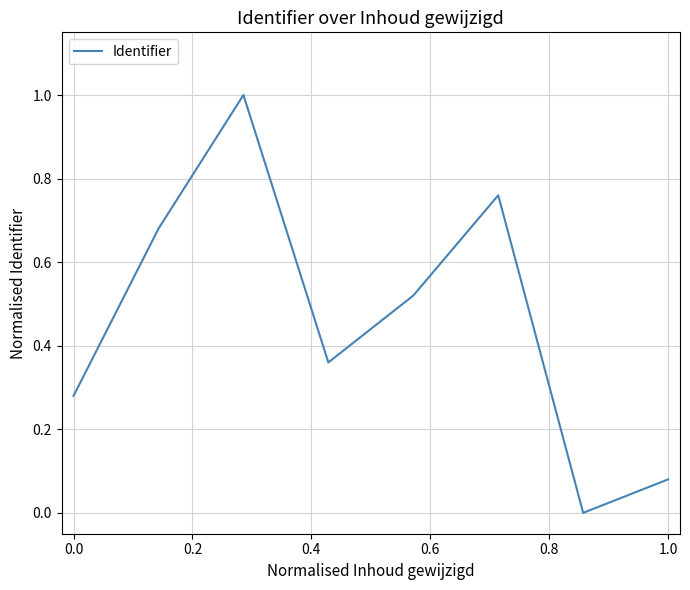

What is the maximum value shown in the chart?

1.0